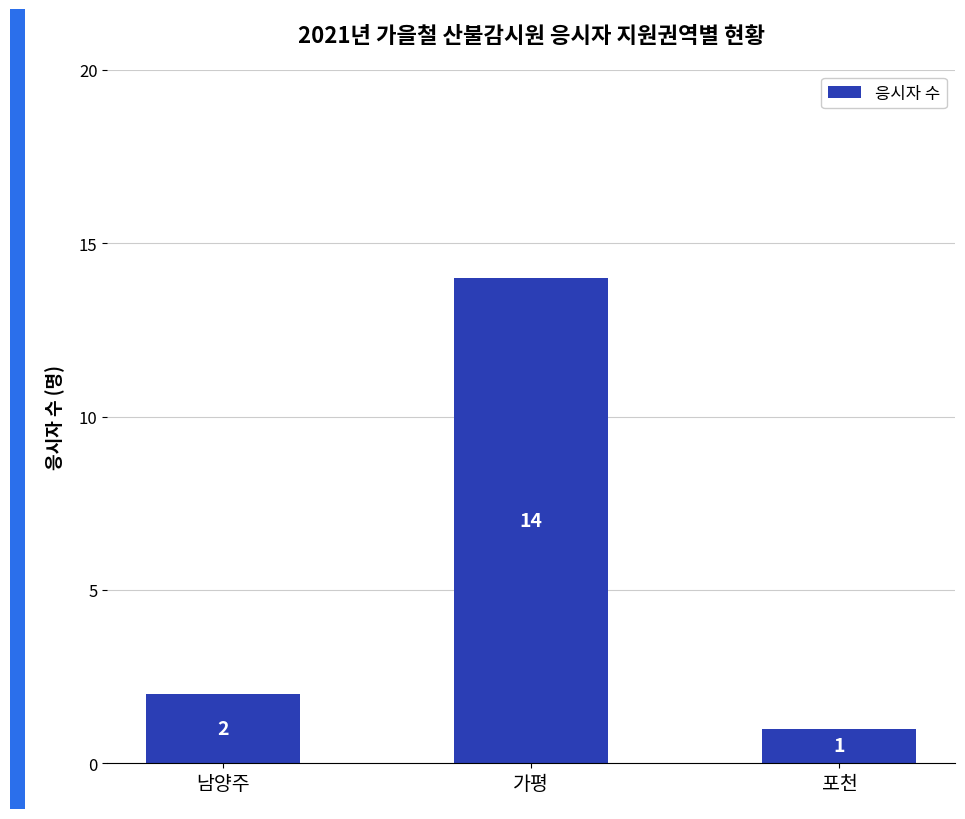

What position from the left is 남양주?

1